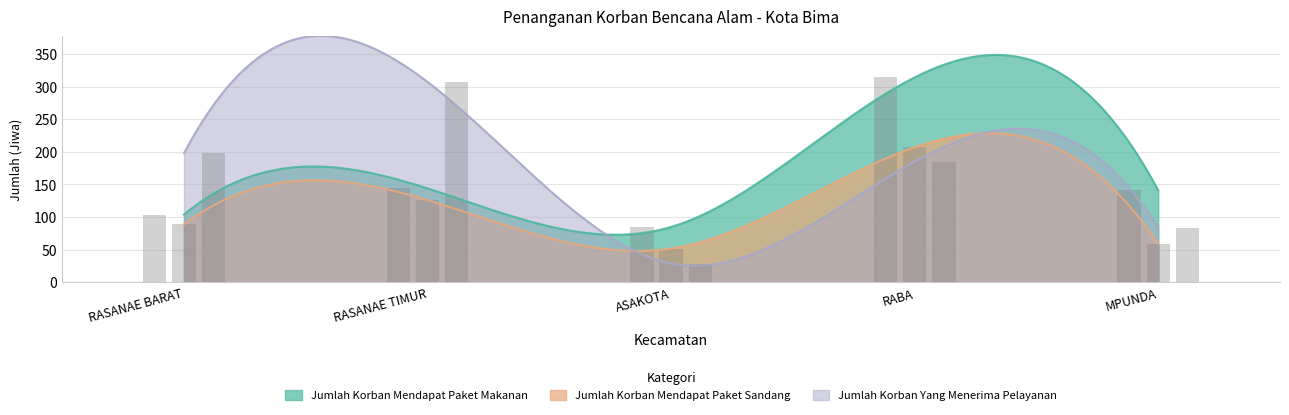

What is the difference between the second highest and second lowest values in the Jumlah Korban Mendapat Paket Sandang series?

180.3